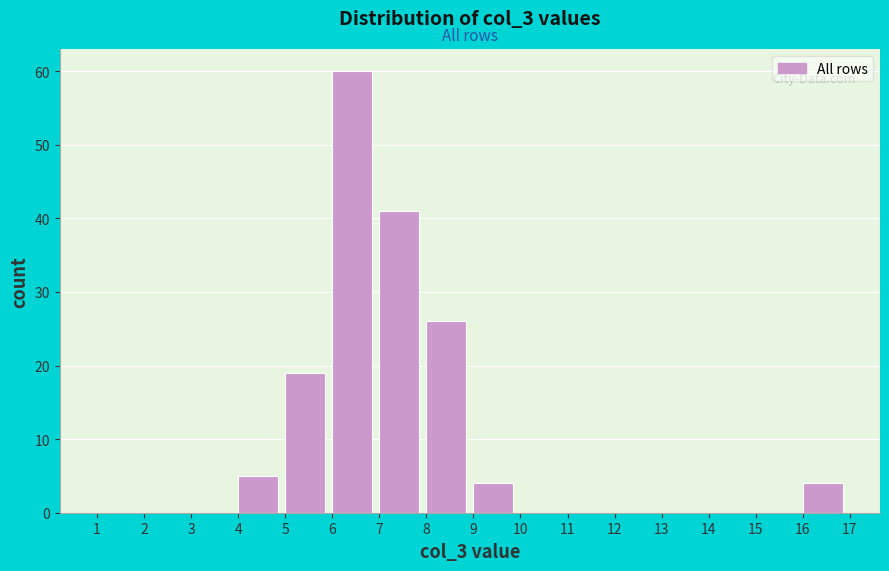

Reading left to right, transcribe this chart: for each bar, give the range it covers on the x-axis and its height. The values are not printed on the chart, so give them approximately, as read against the axis.

1 to 2: 0
2 to 3: 0
3 to 4: 0
4 to 5: 5
5 to 6: 19
6 to 7: 60
7 to 8: 41
8 to 9: 26
9 to 10: 4
10 to 11: 0
11 to 12: 0
12 to 13: 0
13 to 14: 0
14 to 15: 0
15 to 16: 0
16 to 17: 4